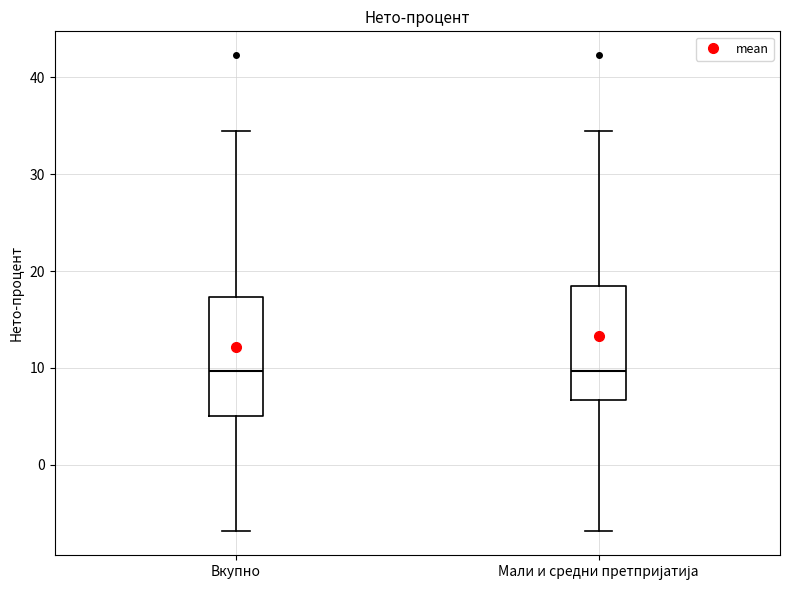

Where does the upper whisker of the box for Вкупно end on the y-axis? The values are not printed on the chart, so give them approximately, as read against the axis.

35